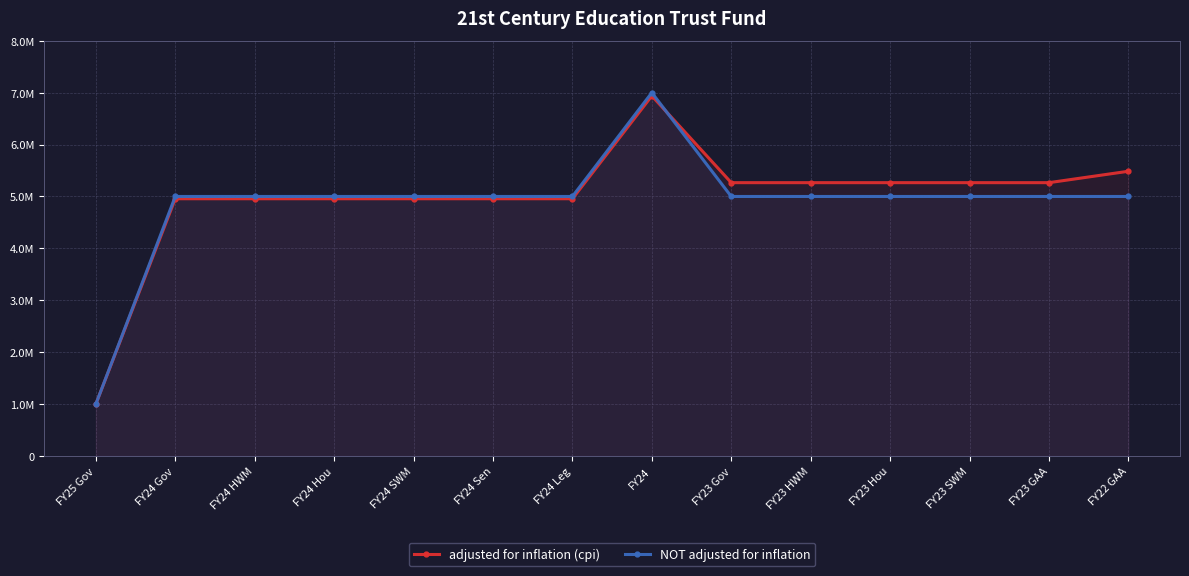

What is the difference between the maximum and second lowest values in the NOT adjusted for inflation series?

2000000